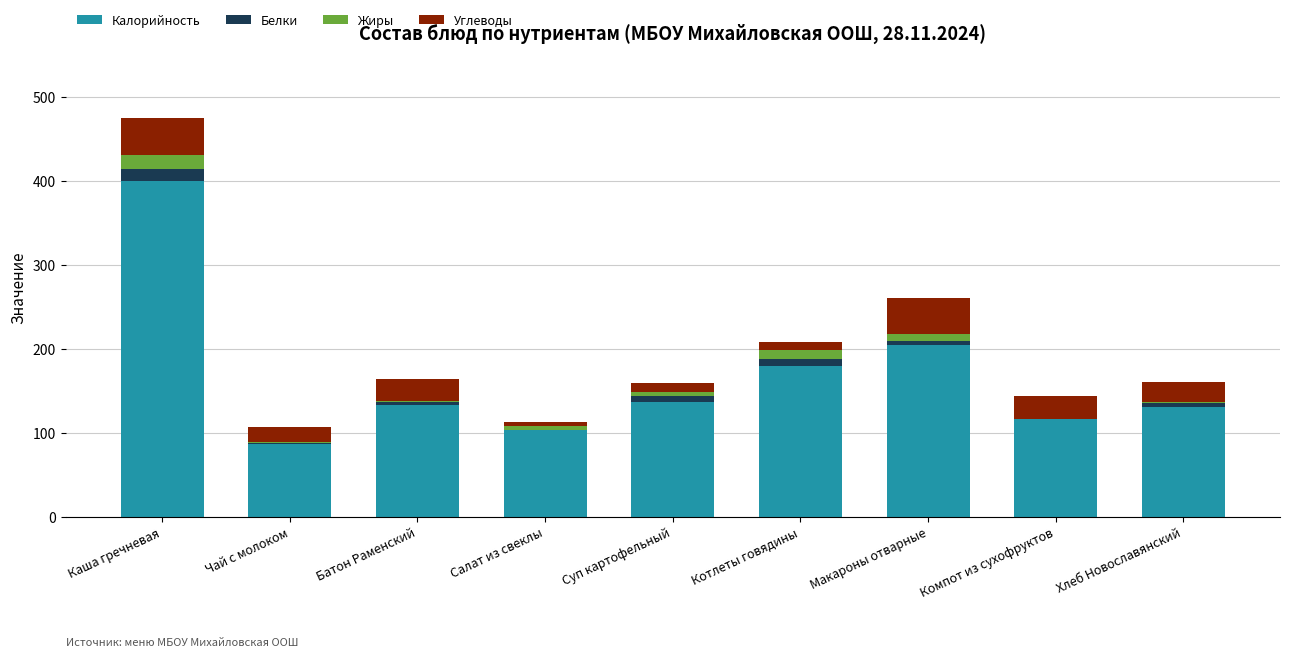

Are the bars grouped side by side (vs. stacked)?

No